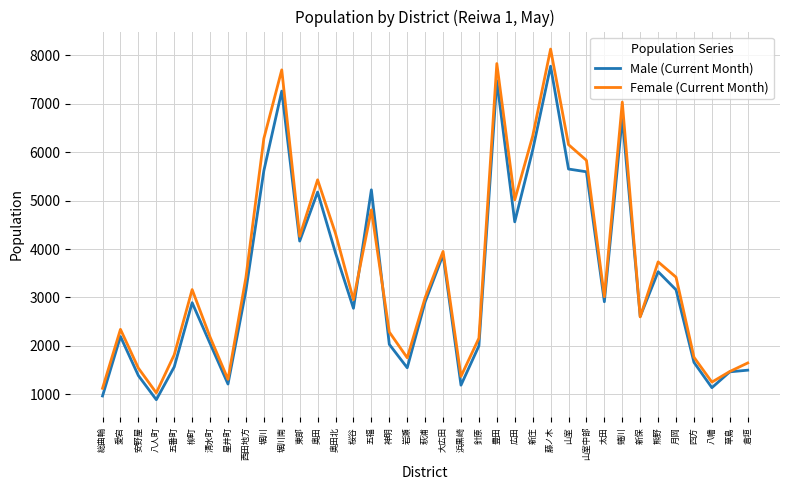

Between 針原 and 熊野, which series saw the biggest shift?

Female (Current Month)